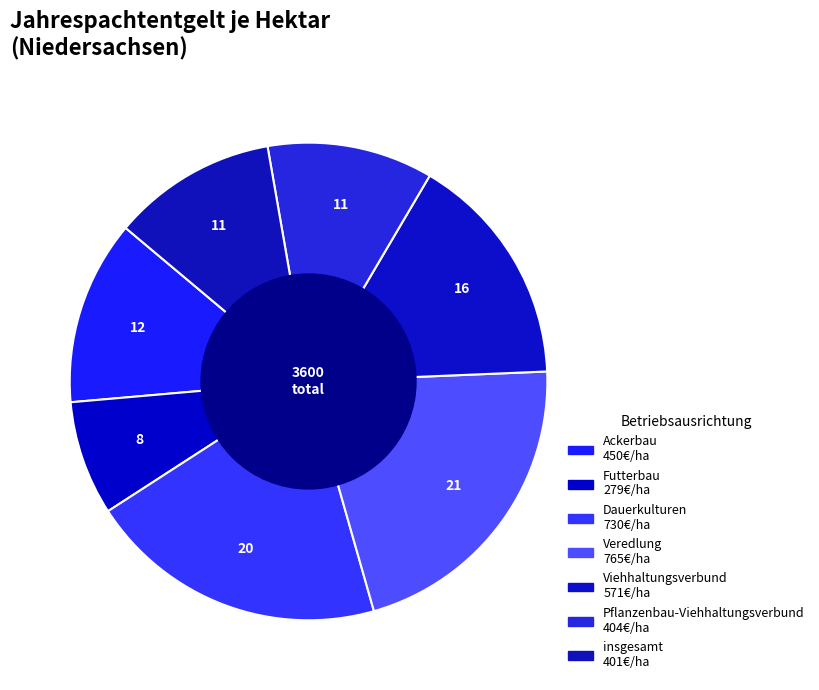

How many slices are in this pie chart?

7